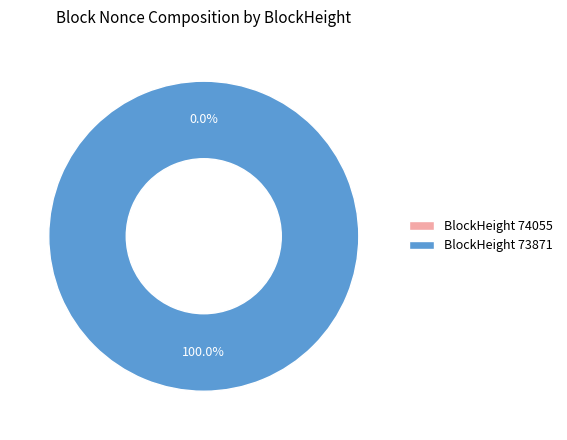

Which category accounts for the majority?

73871